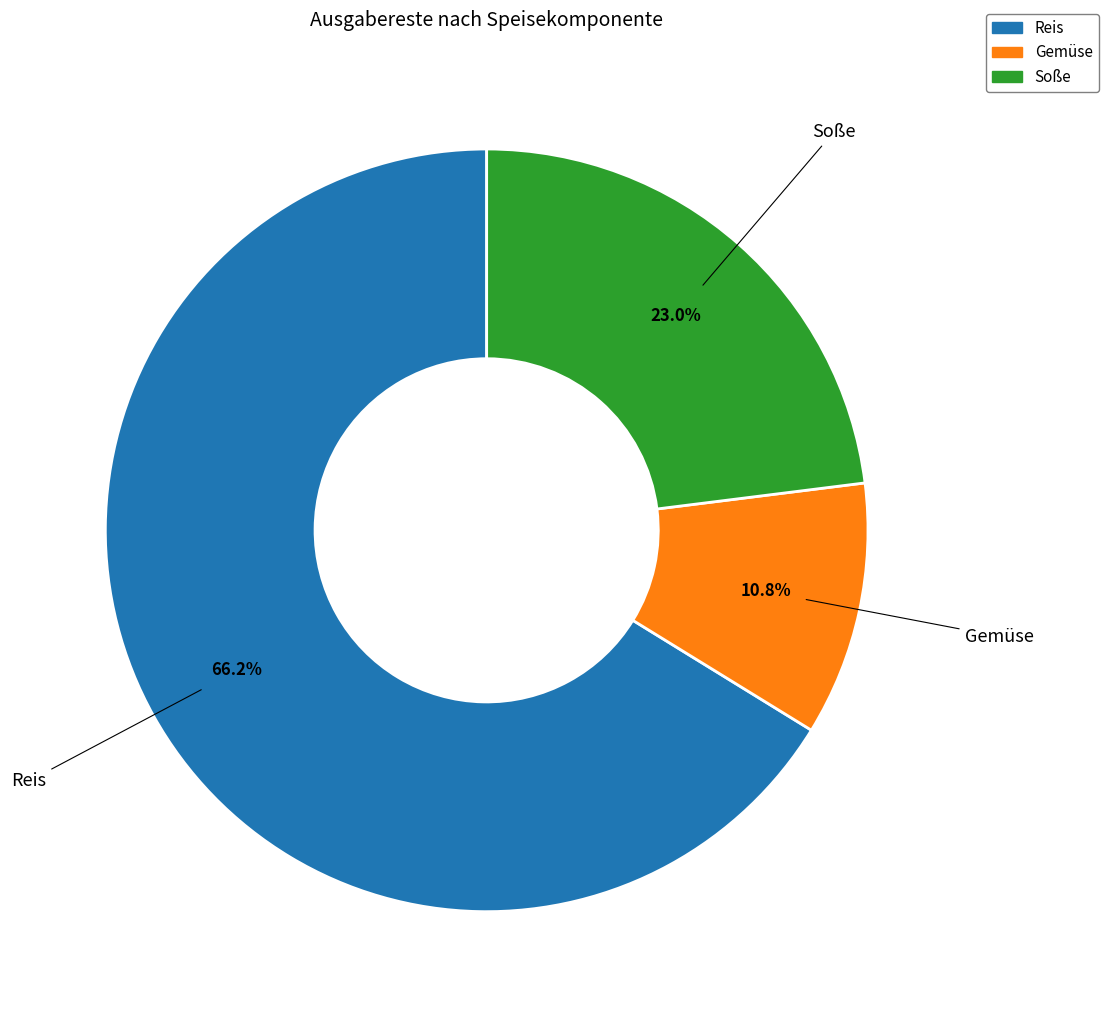

To the nearest percent, what is the difference between the largest and smallest slice percentages?

55%